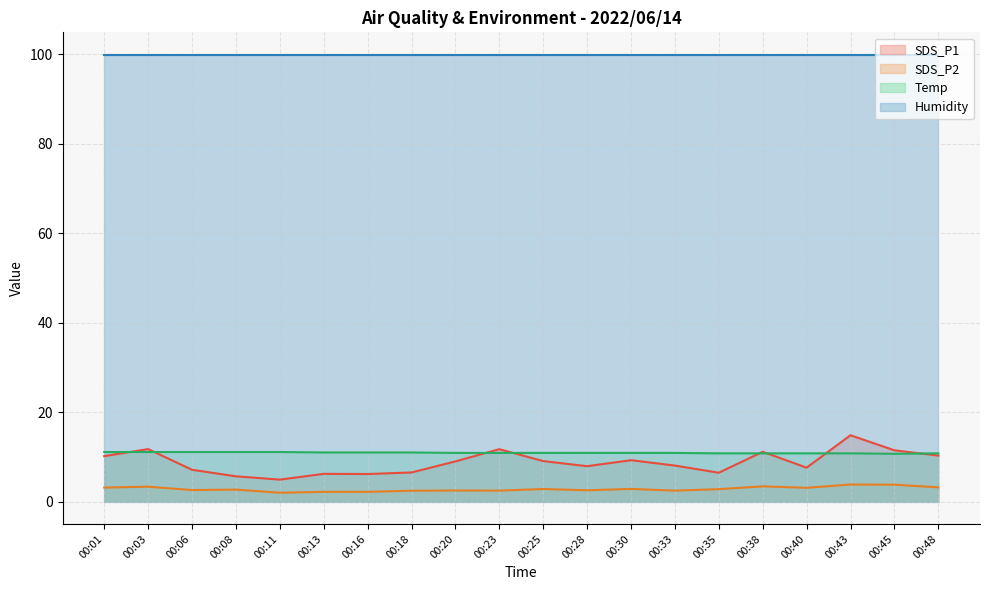

At which category is the sum across all series the highest?

00:43